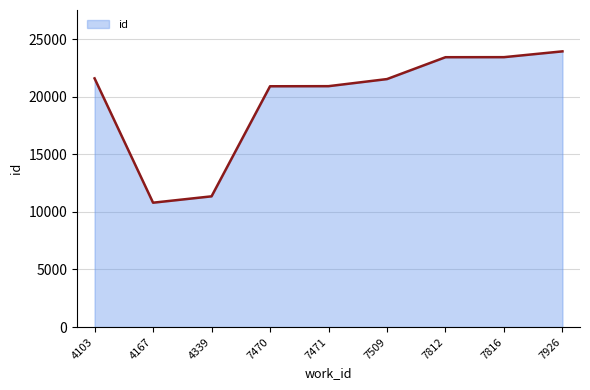

What is the sum of all values?

177828